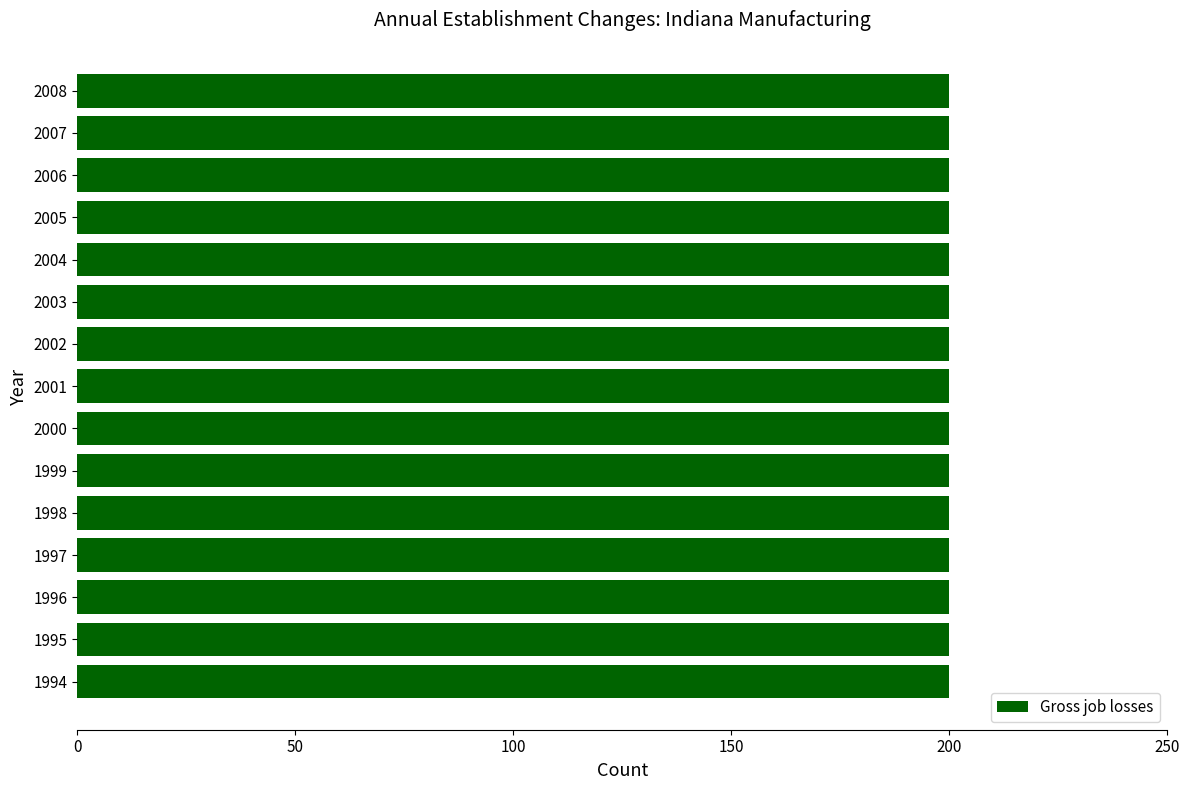

Which series has the widest spread of values?

Gross job losses